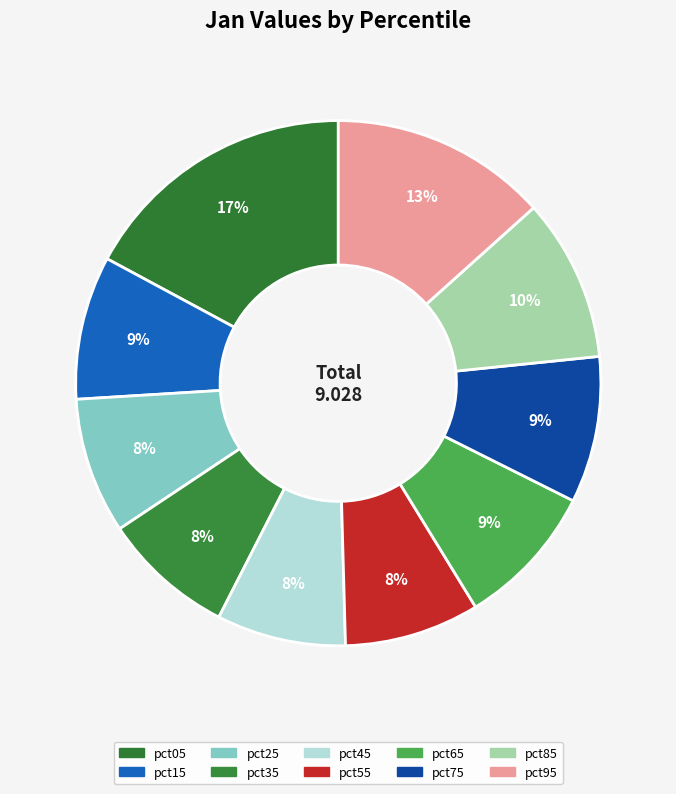

Which slice is the smallest?

pct45